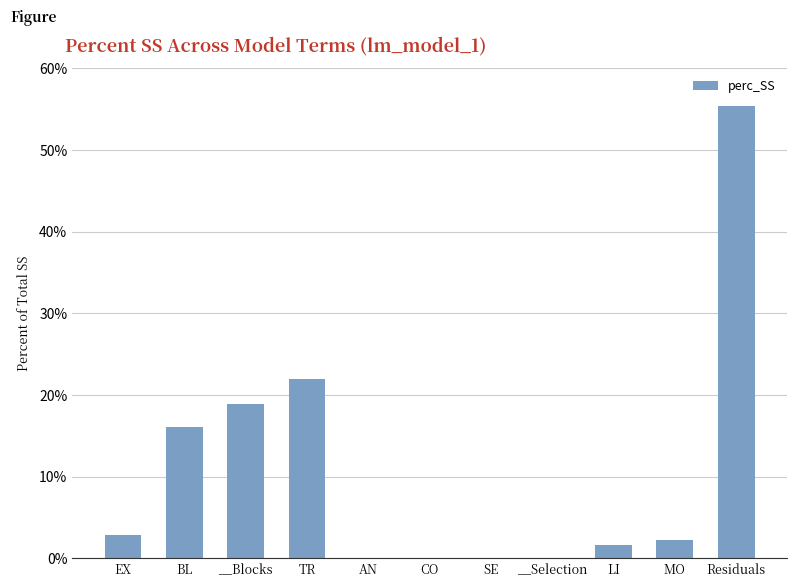

What is the sum of all values?

118.9